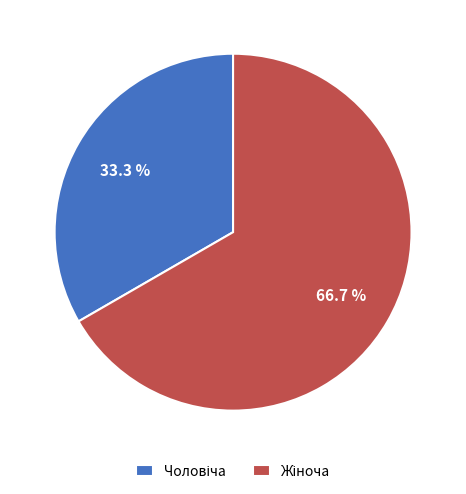

Count the number of slices in the pie.

2